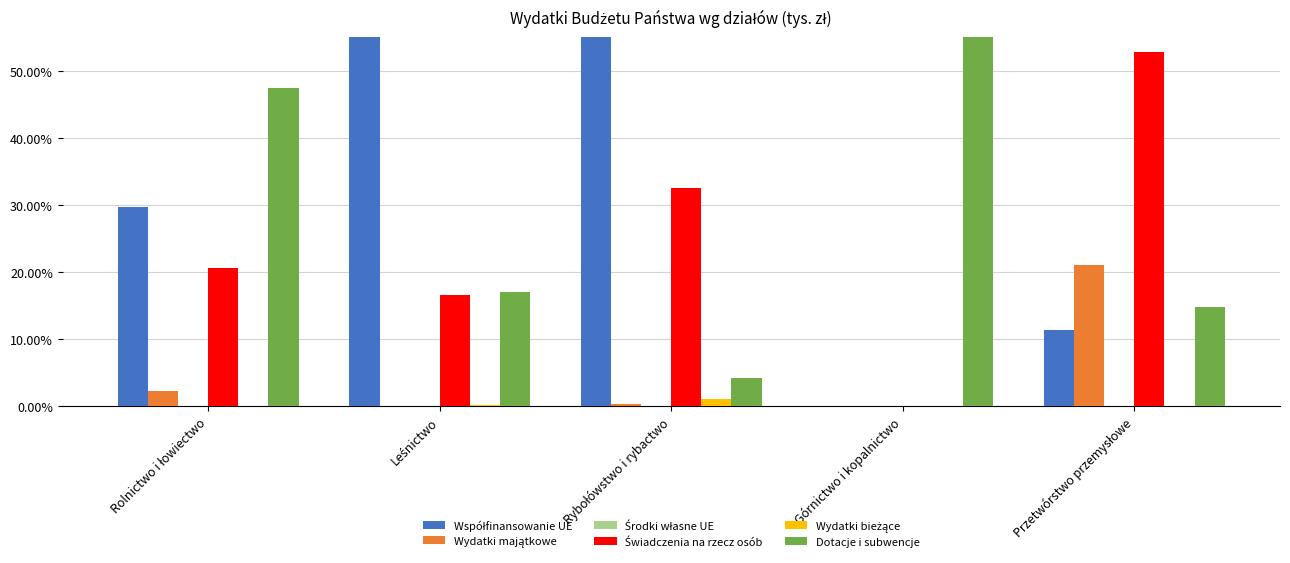

At which category is the sum across all series the highest?

Rolnictwo i łowiectwo